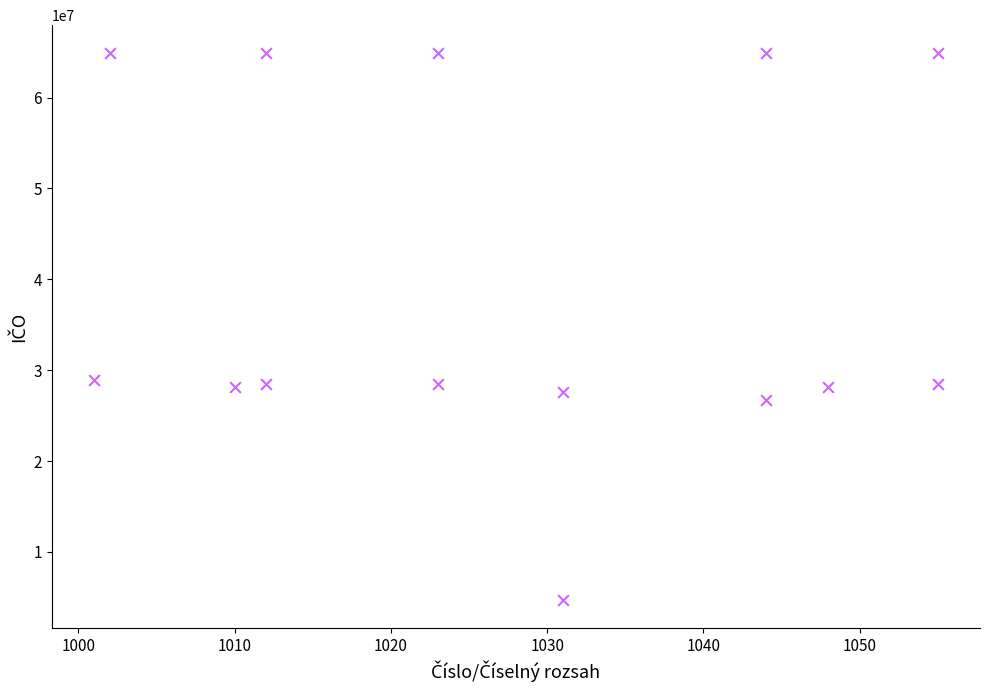

What is the range of Y values (max minus min)?

60281152